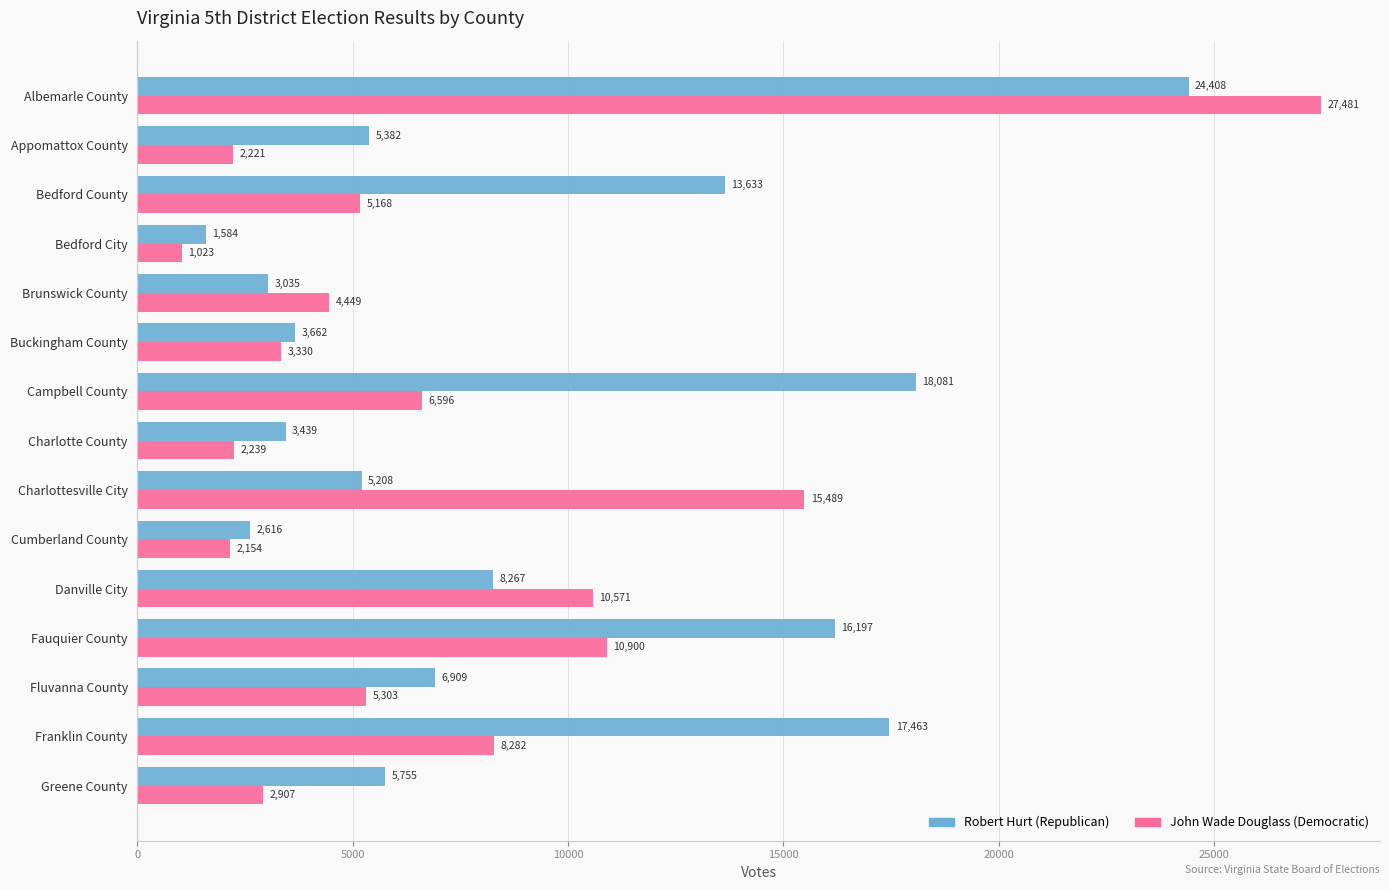

At how many categories does at least one series exceed 3930?

11